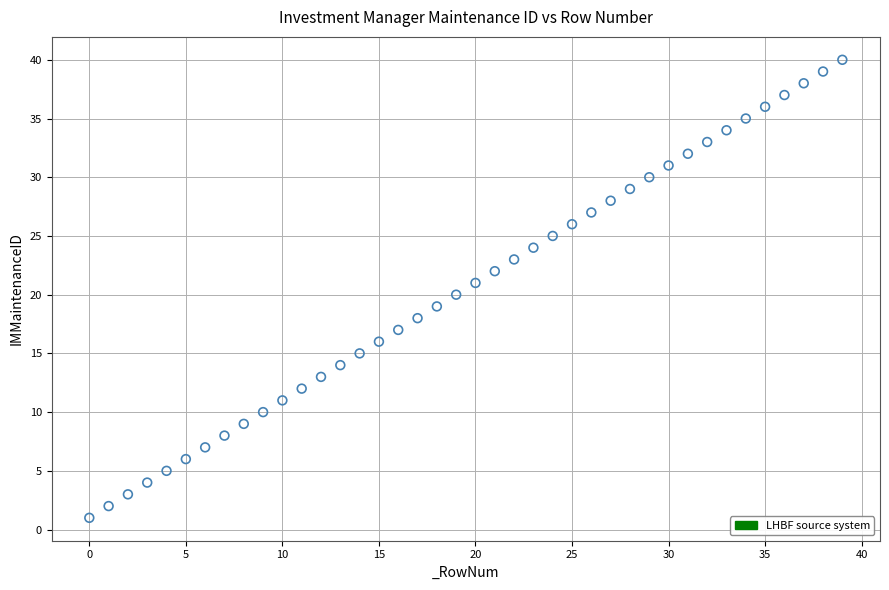

What is the range of Y values (max minus min)?

39